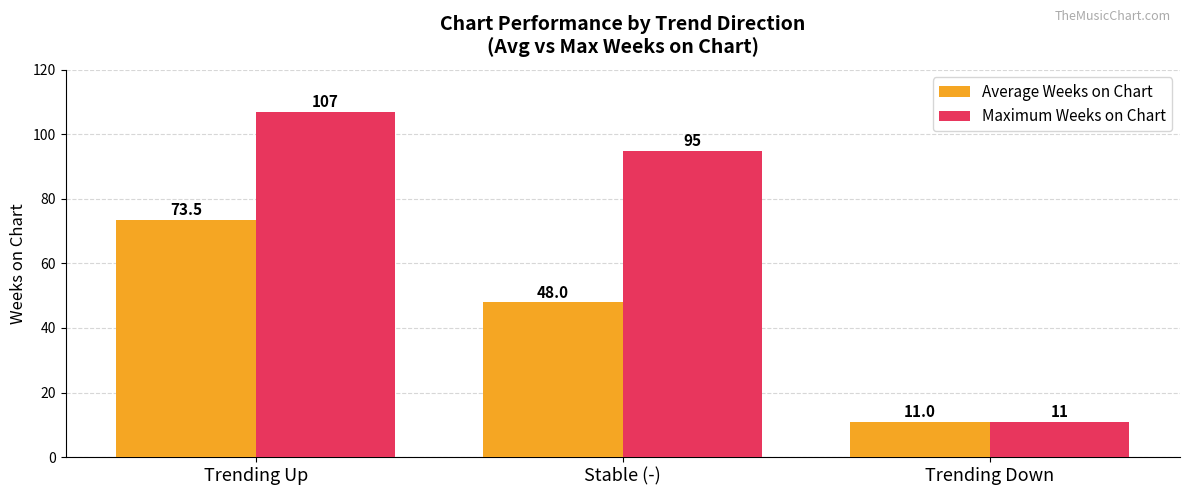

What is the difference between the maximum and minimum values in the Average Weeks on Chart series?

62.5